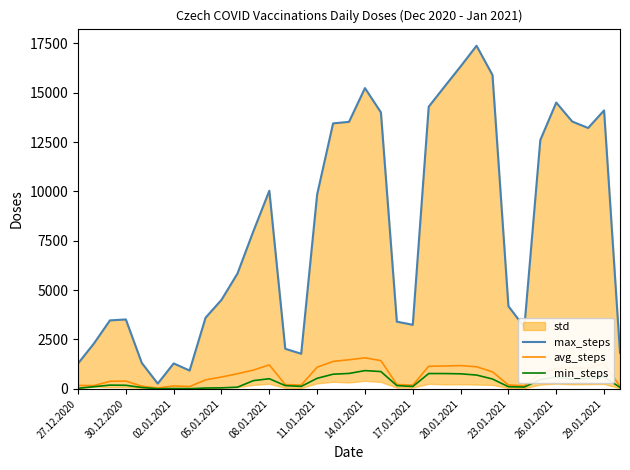

What is the difference between the maximum and minimum values in the min_steps series?

919